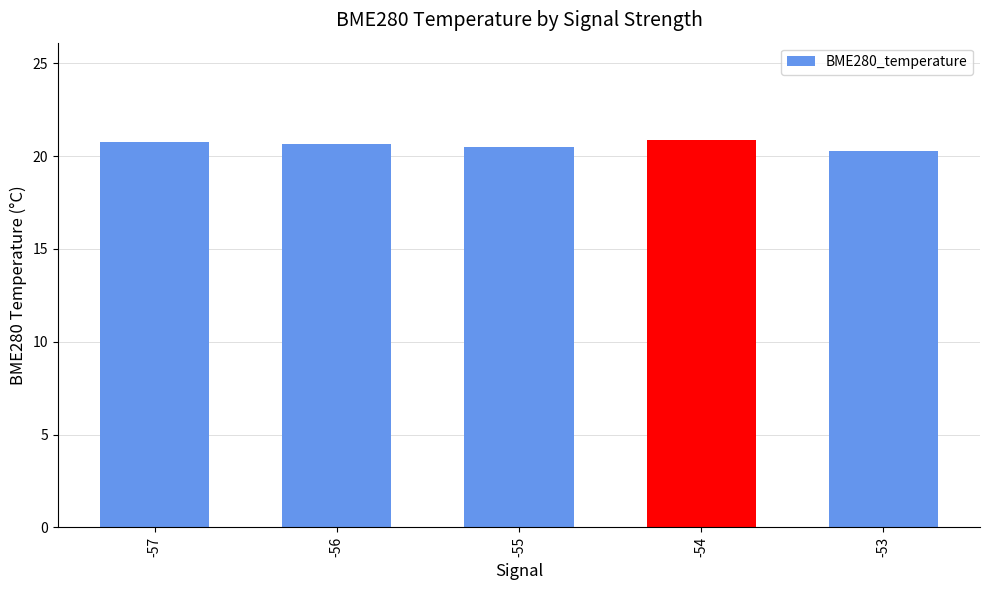

Does the chart contain stacked bars?

No